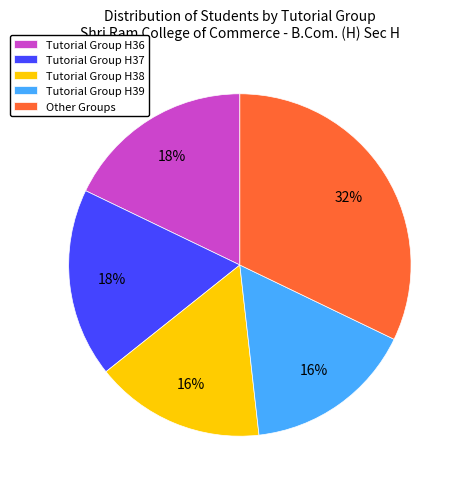

Is there a majority slice in this chart?

No